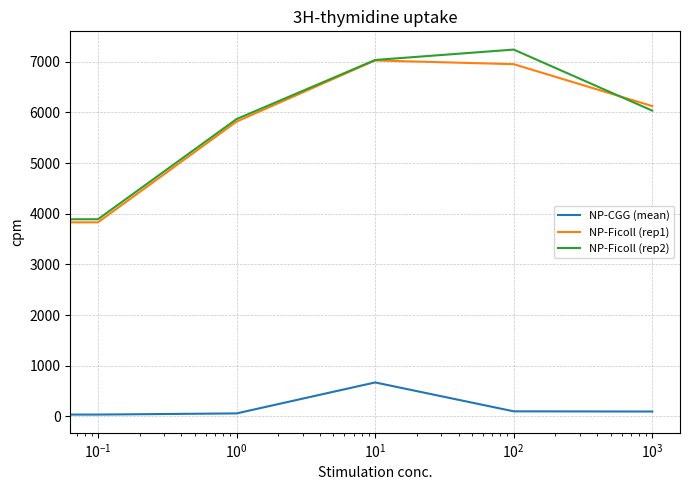

What are all the series names shown in the legend?

NP-CGG (mean), NP-Ficoll (rep1), NP-Ficoll (rep2)